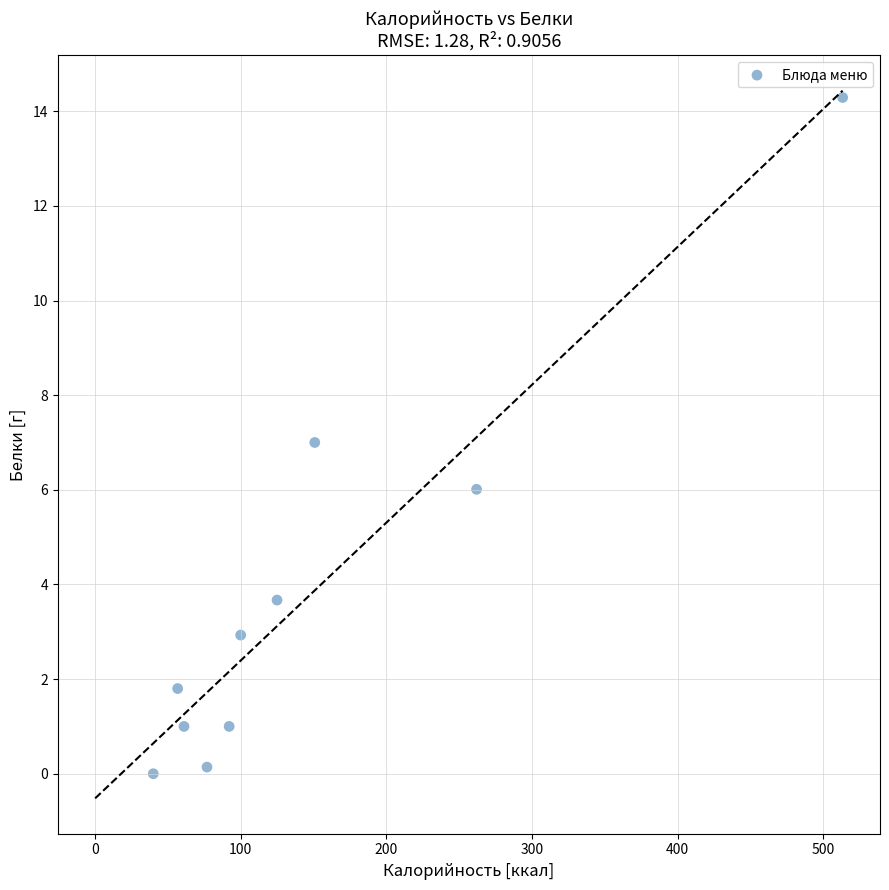

What is the average X value?

147.7